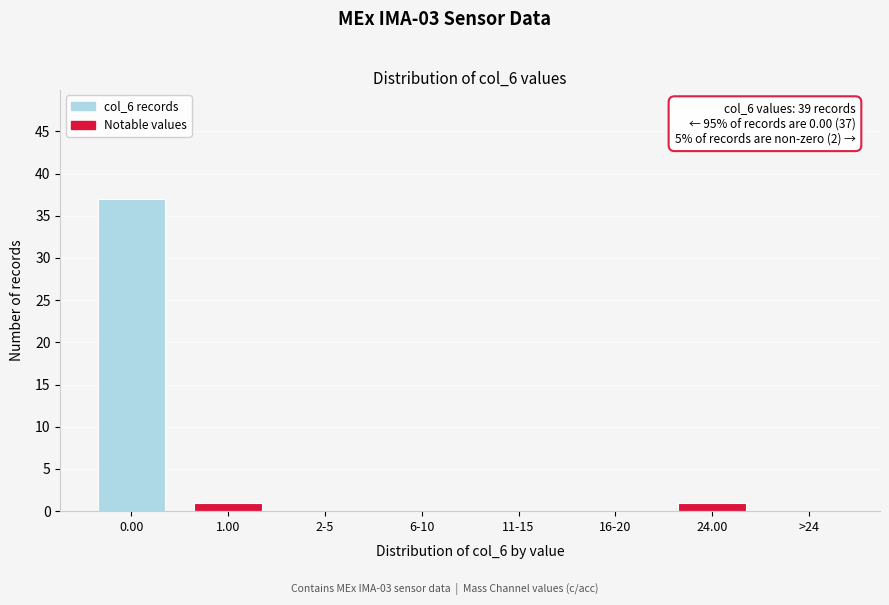

Reading left to right, extract all data points from this chart.

0.00=37	1.00=1	2-5=0	6-10=0	11-15=0	16-20=0	24.00=1	>24=0